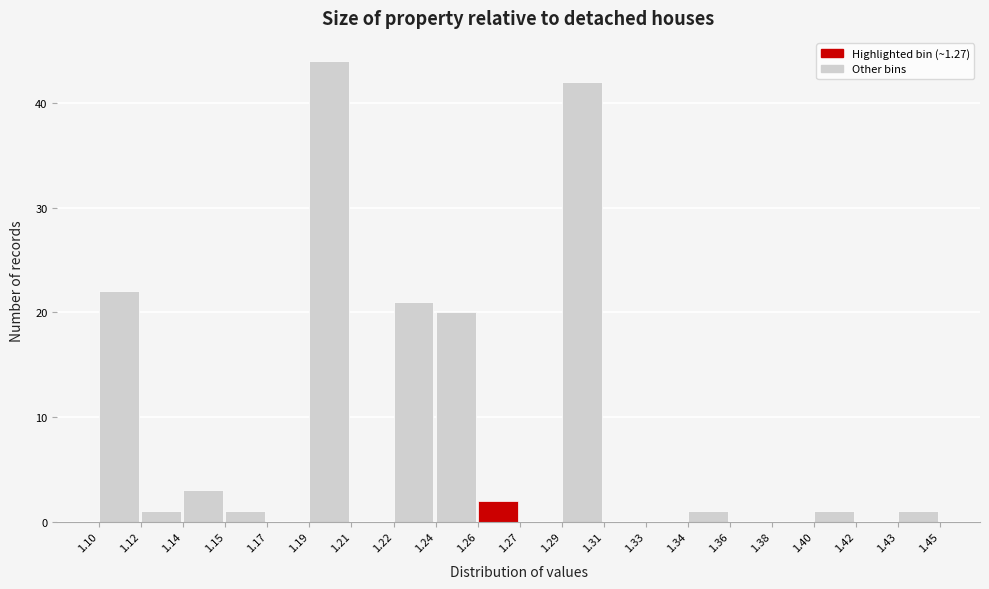

Reading right to left, list all the values displayed in this chart.

1.43=1	1.42=0	1.40=1	1.38=0	1.36=0	1.34=1	1.33=0	1.31=0	1.29=42	1.27=0	1.26=2	1.24=20	1.22=21	1.21=0	1.19=44	1.17=0	1.15=1	1.14=3	1.12=1	1.10=22